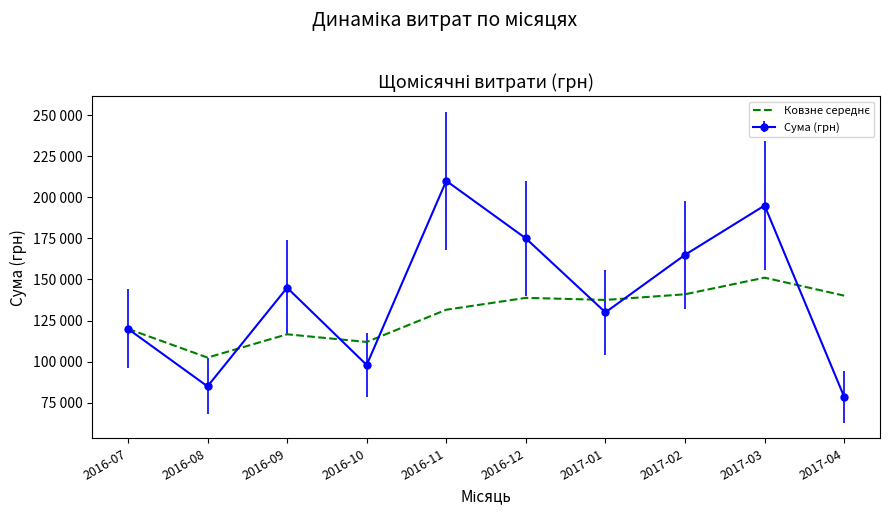

Between 2016-07 and 2017-01, which is larger?

2017-01